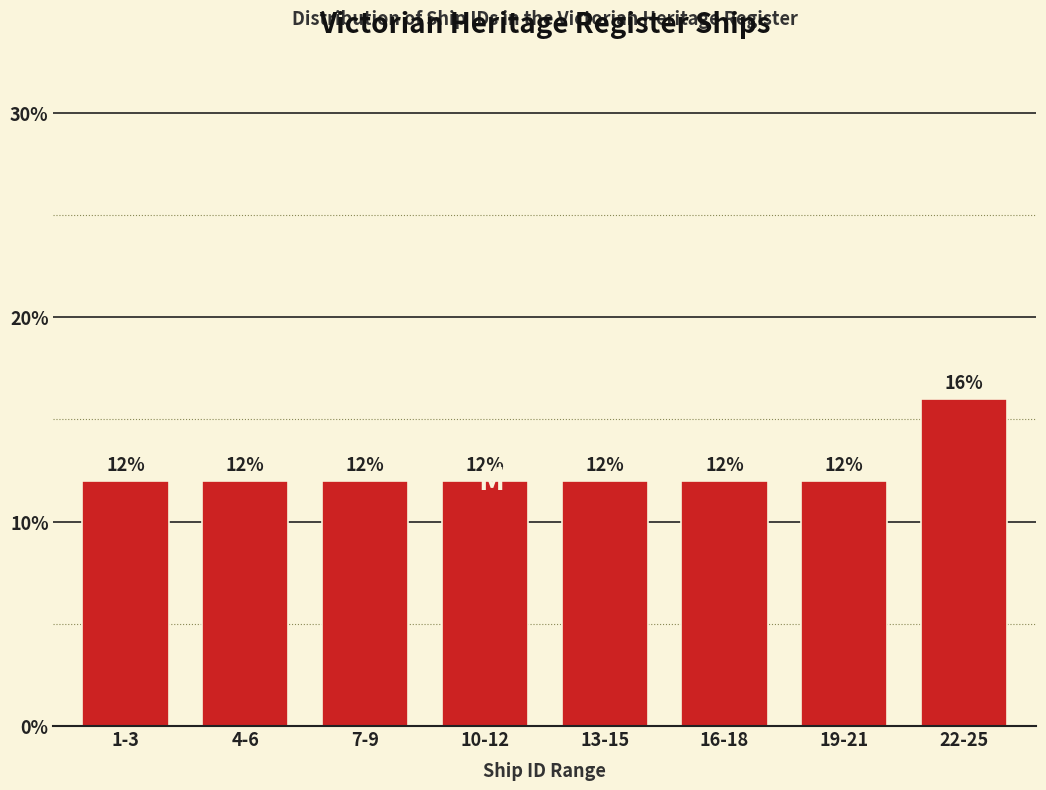

Reading right to left, what are all the values shown in this chart?

16	12	12	12	12	12	12	12